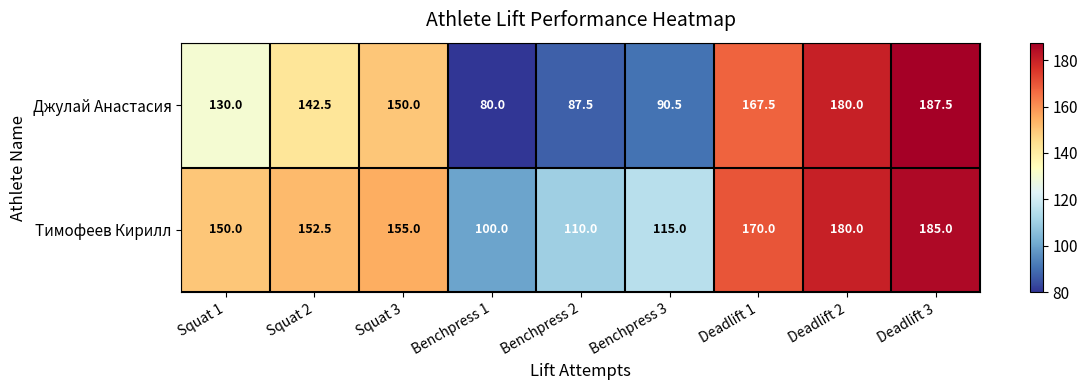

Reading left to right, what are all the values shown in this chart?

Джулай Анастасия: 130.0	142.5	150.0	80.0	87.5	90.5	167.5	180.0	187.5
Тимофеев Кирилл: 150.0	152.5	155.0	100.0	110.0	115.0	170.0	180.0	185.0